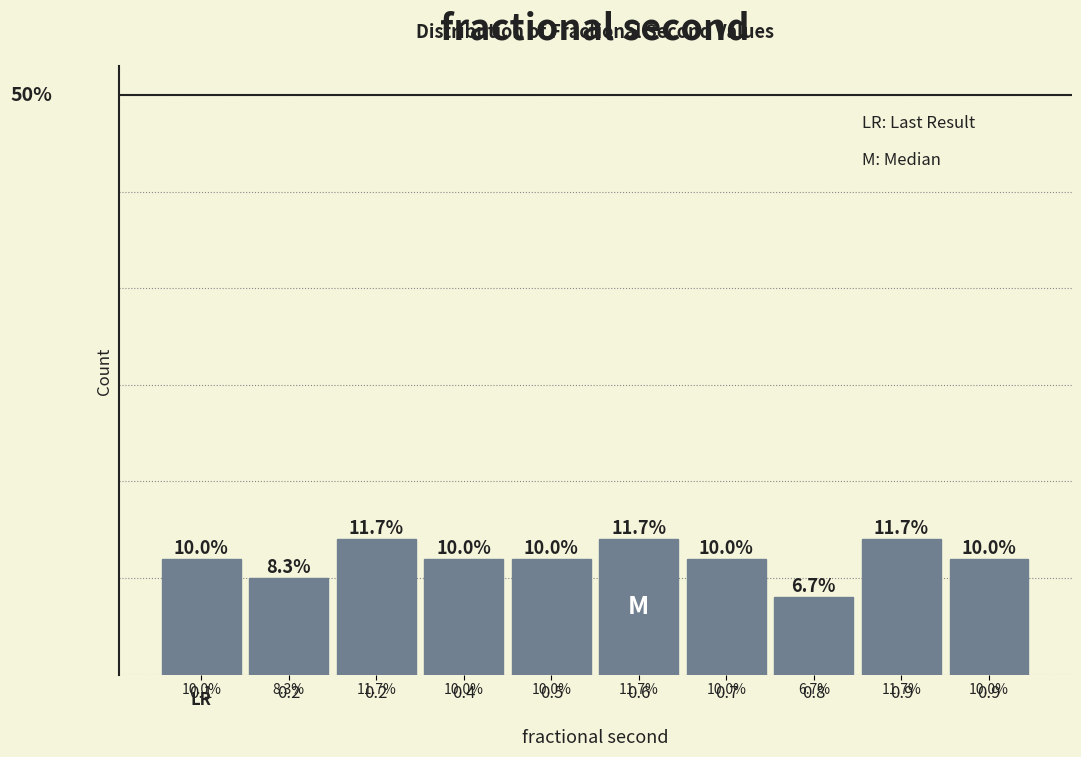

Does the chart contain any negative values?

No